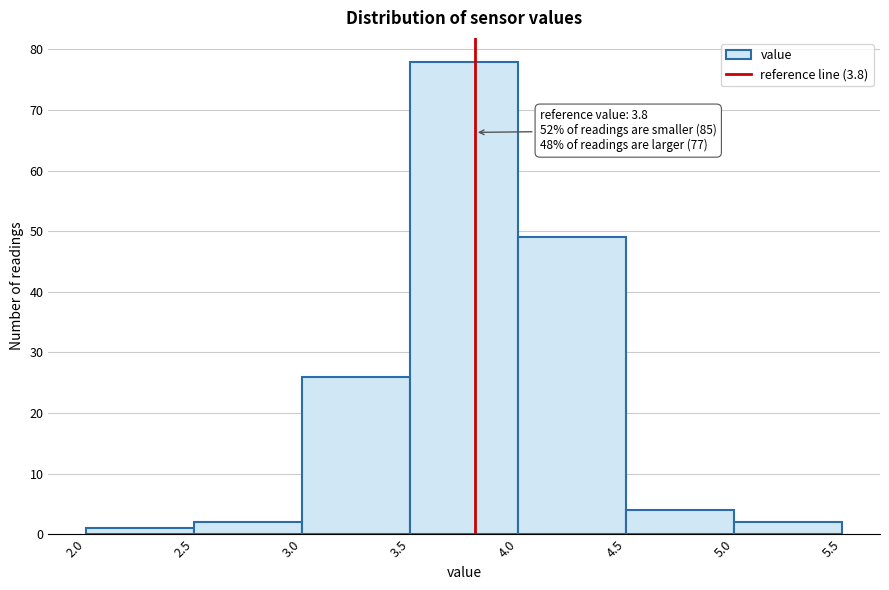

Which range on the x-axis has the tallest bar?

3.5 to 4.0